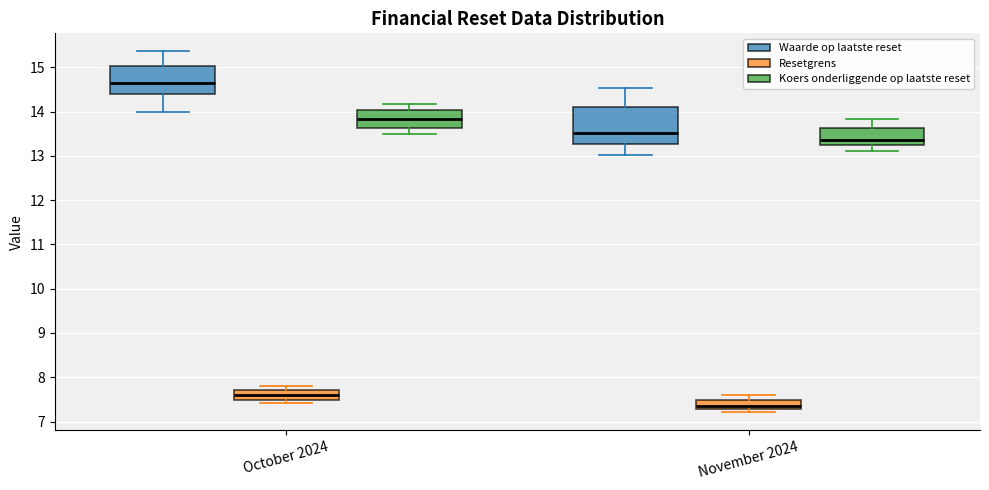

Comparing the boxes themselves (not the whiskers), which one is the tallest?

November 2024 (Waarde op laatste reset)